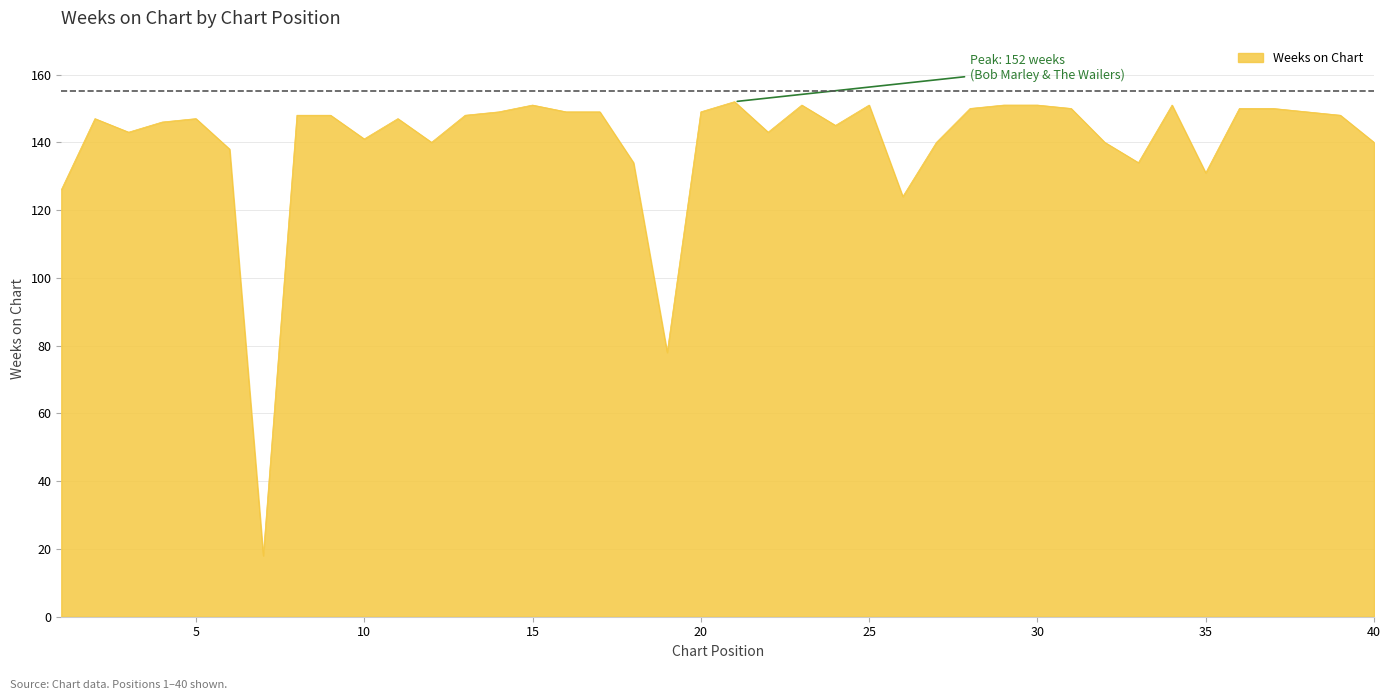

What is the minimum value shown in the chart?

18